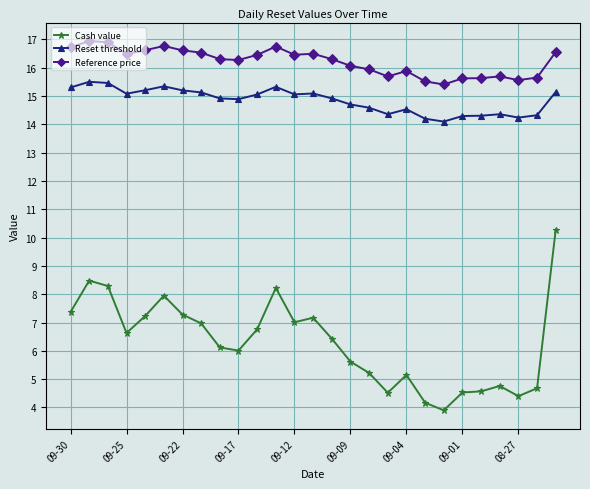

Does the chart have visible grid lines?

Yes